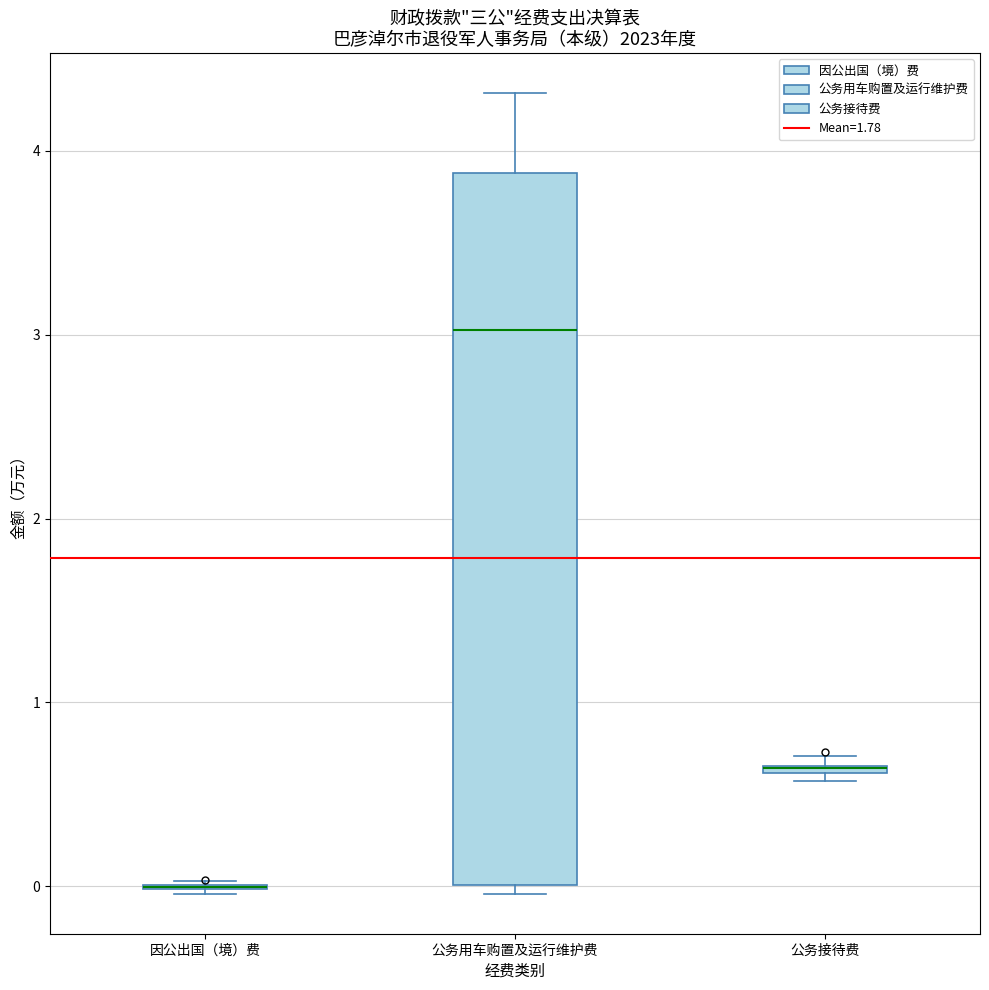

Comparing the boxes themselves (not the whiskers), which one is the tallest?

公务用车购置及运行维护费